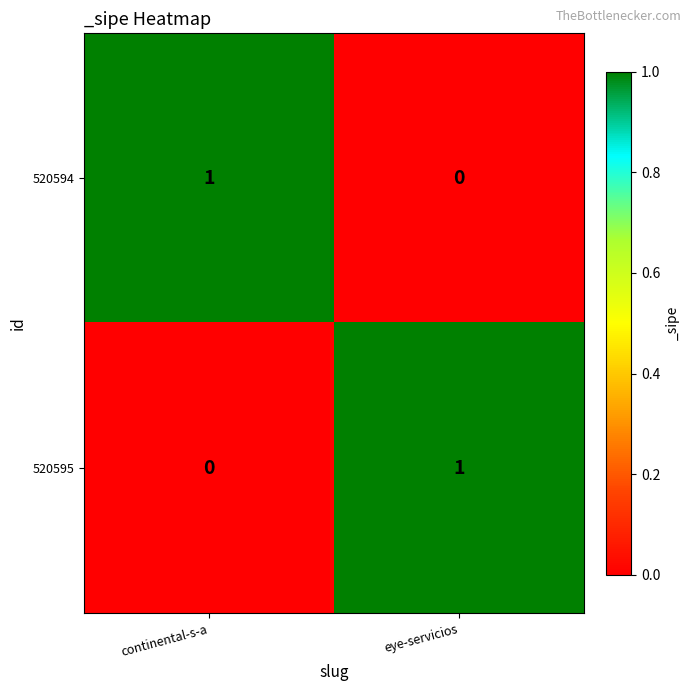

Which category has the highest value in the 520595 series?

eye-servicios